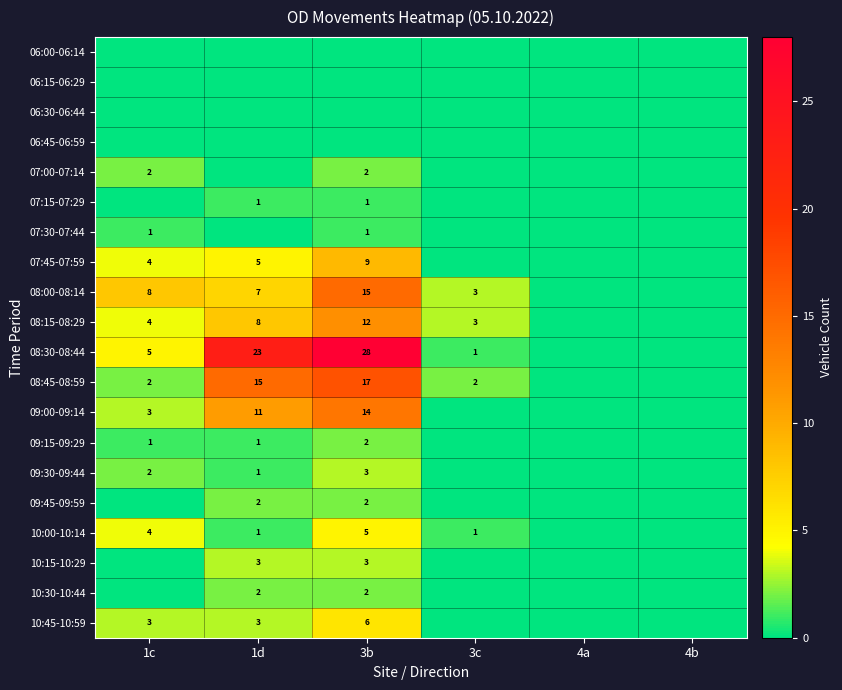

Between 4b and 4a, which is larger?

4b